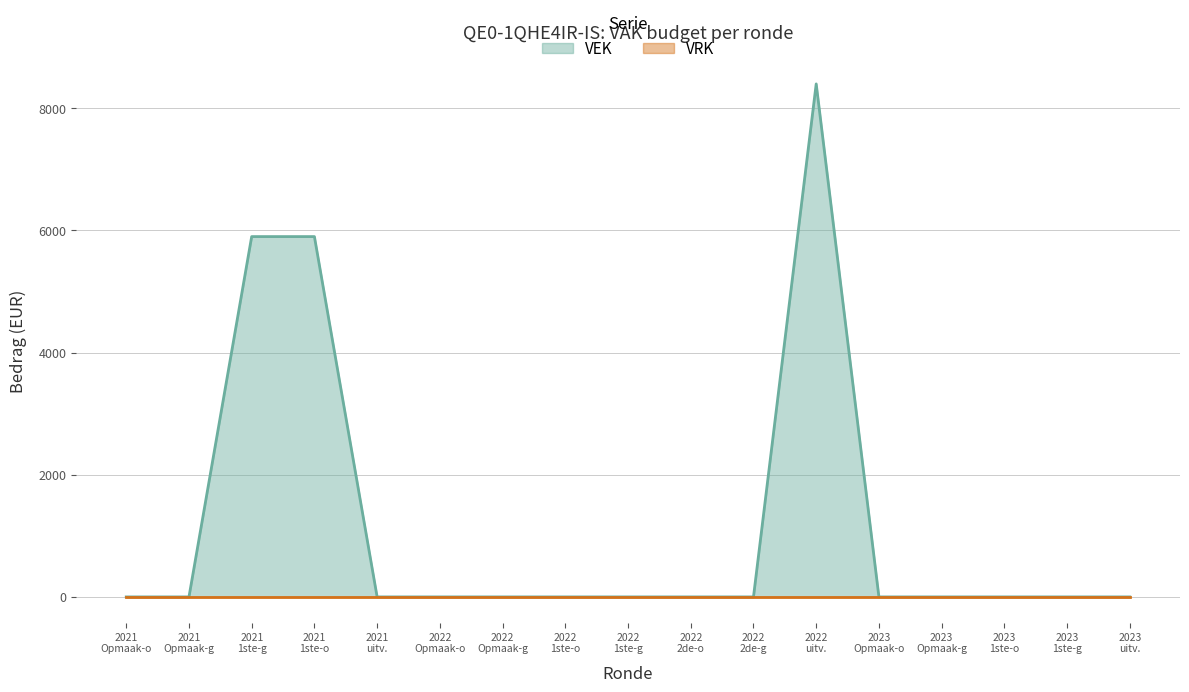

What is the greatest value displayed?

8400